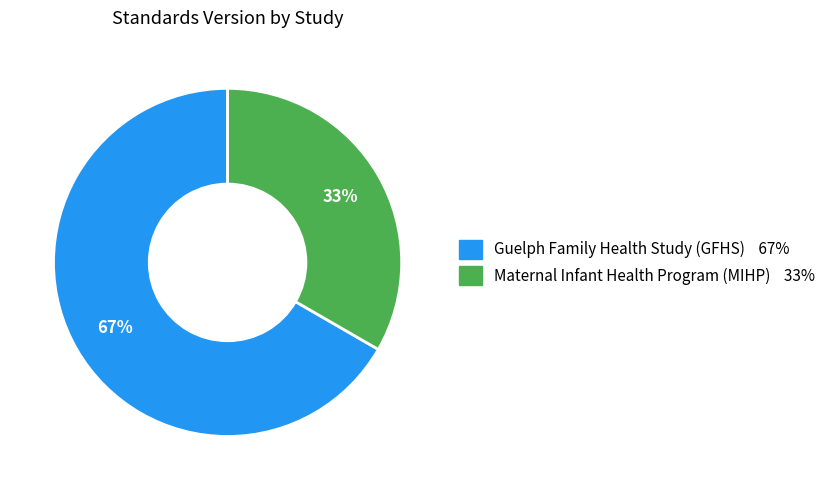

How many segments does this pie chart have?

2